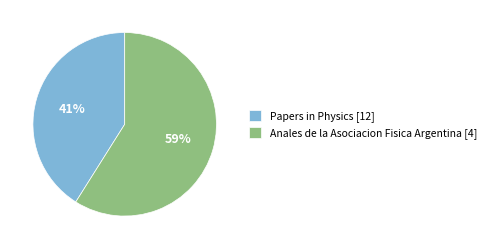

Rank the categories by value from lowest to highest.

Papers in Physics [12], Anales de la Asociacion Fisica Argentina [4]